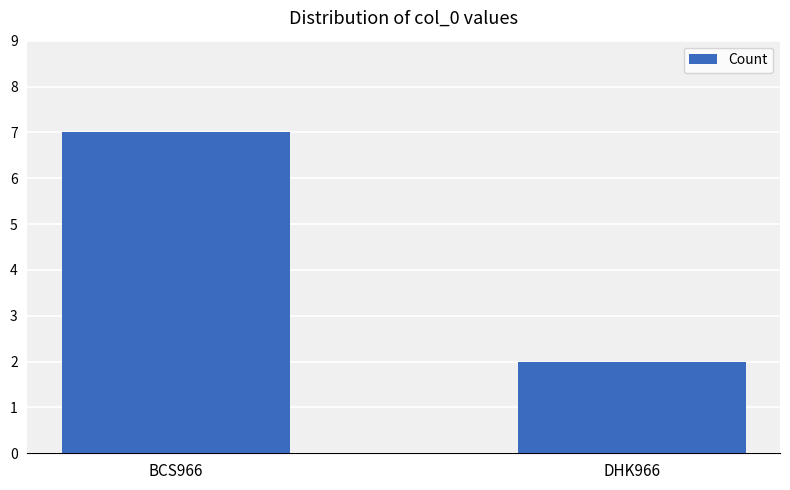

What is the value of the 1st bar from the left?

7